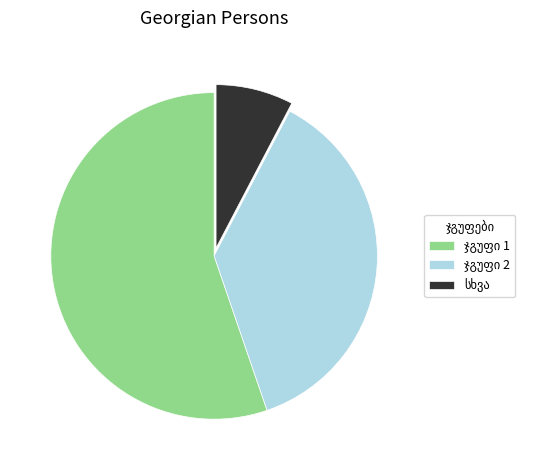

Does any single category account for the majority?

Yes